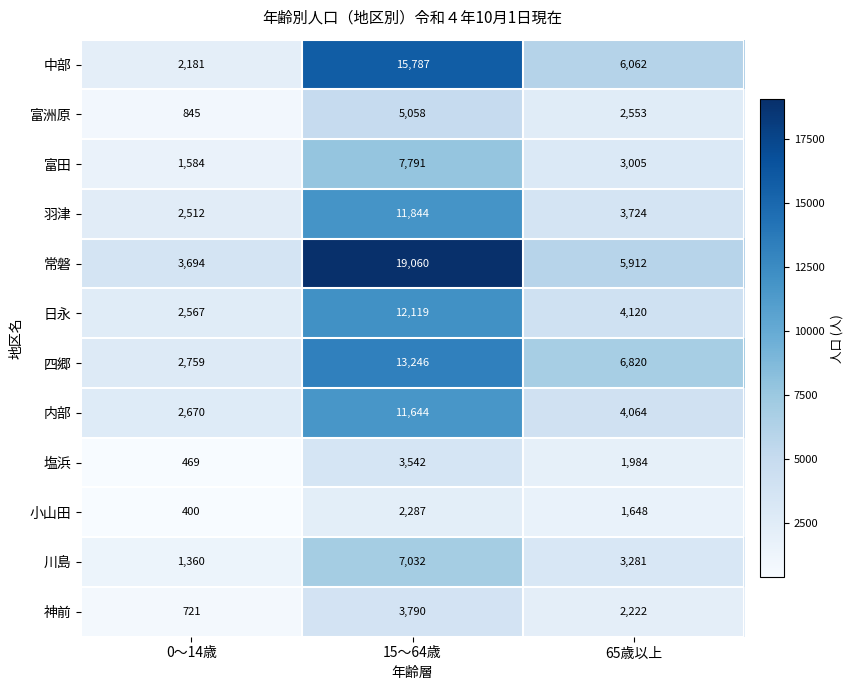

Between 0～14歳 and 65歳以上, which series saw the biggest shift?

四郷